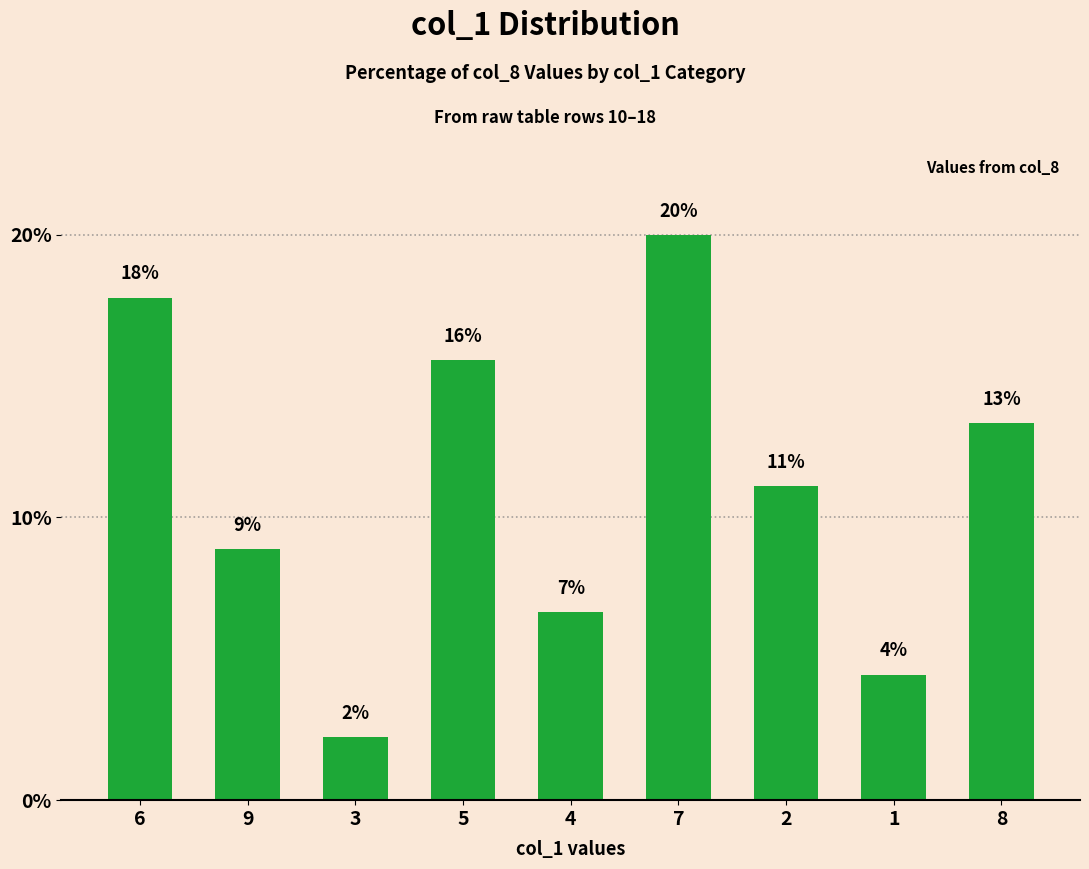

Reading right to left, extract all data points from this chart.

13.3	4.4	11.1	20.0	6.7	15.6	2.2	8.9	17.8